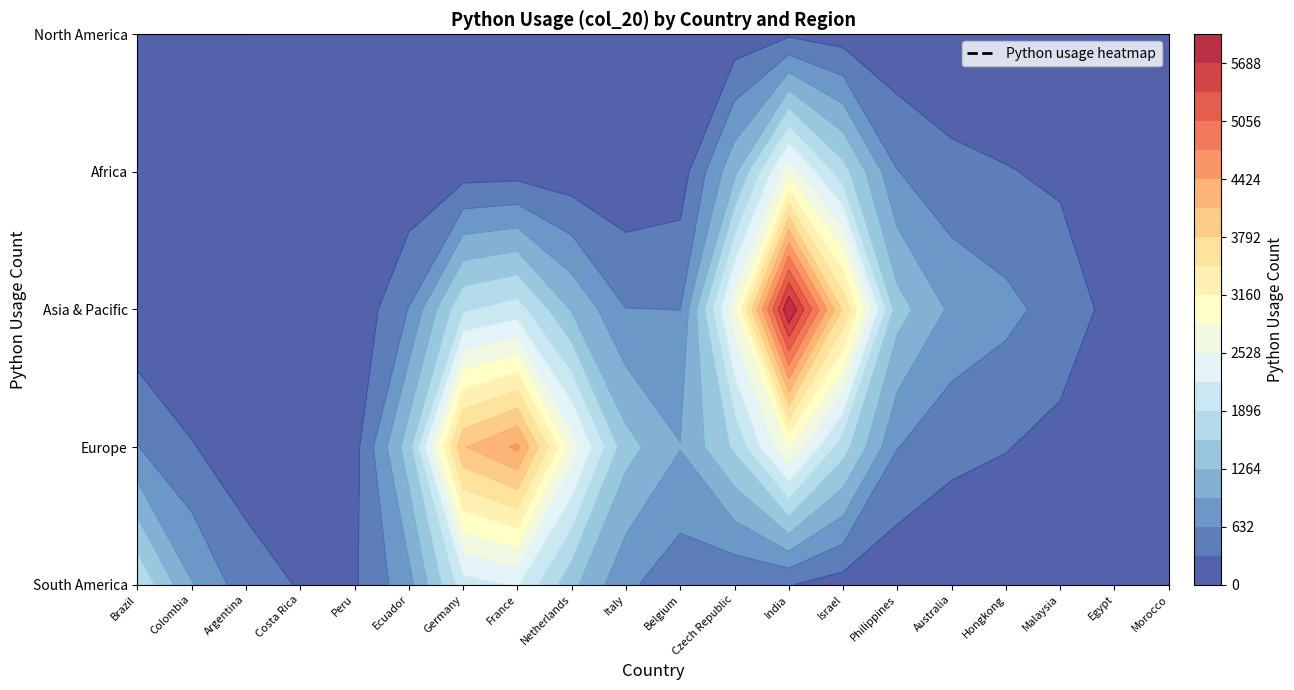

What is the average value of the South America series?

723